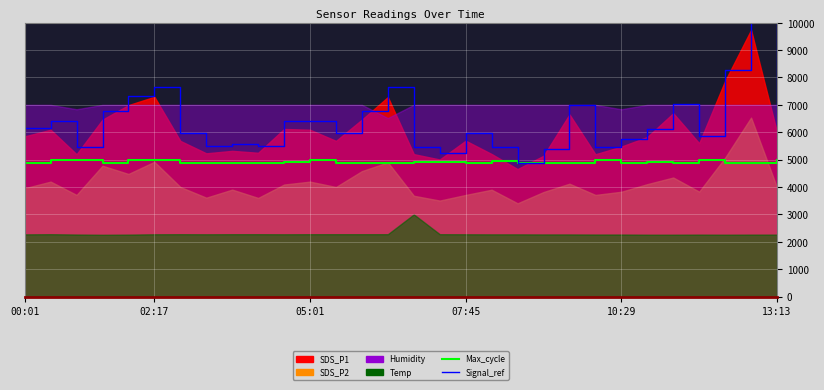

What is the value of the Signal_ref point at the 8th from the left?

5491.5